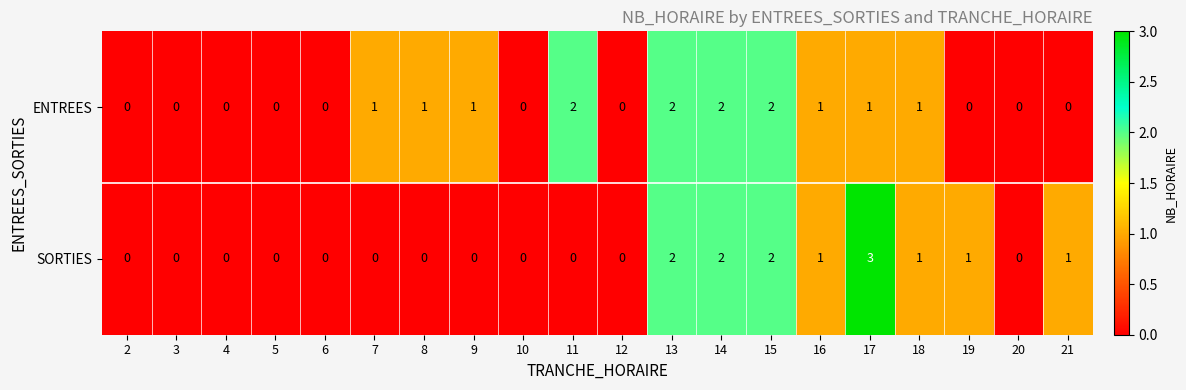

Count the number of data series in this chart.

2